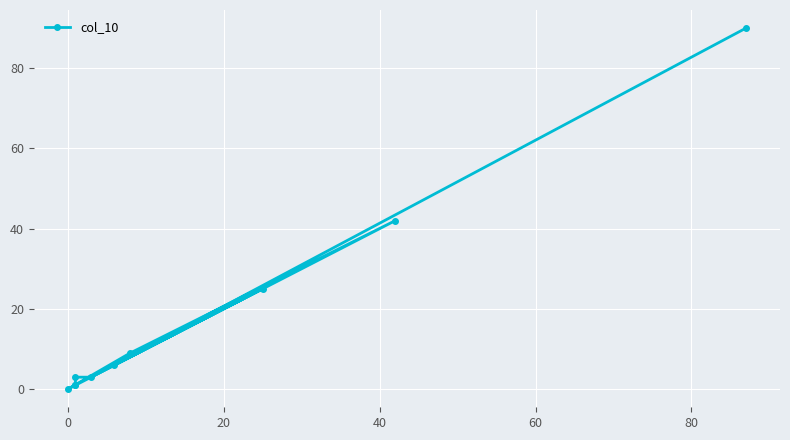

How many lines are shown in the chart?

1